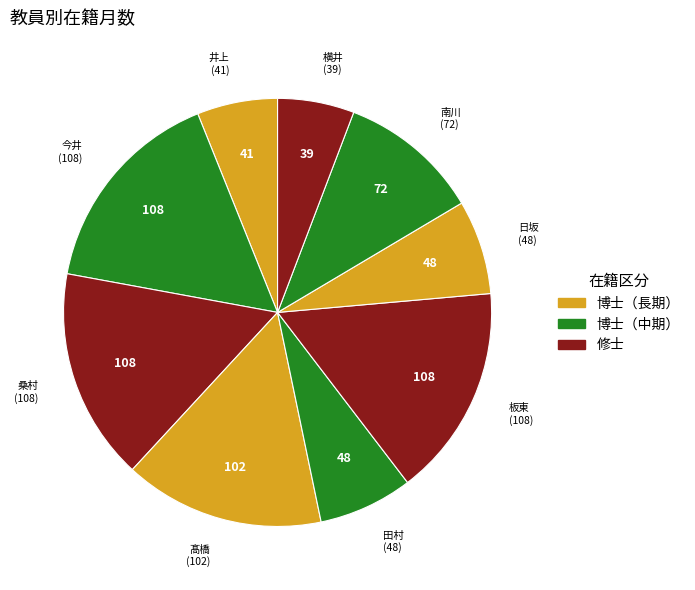

How many slices are in this pie chart?

9